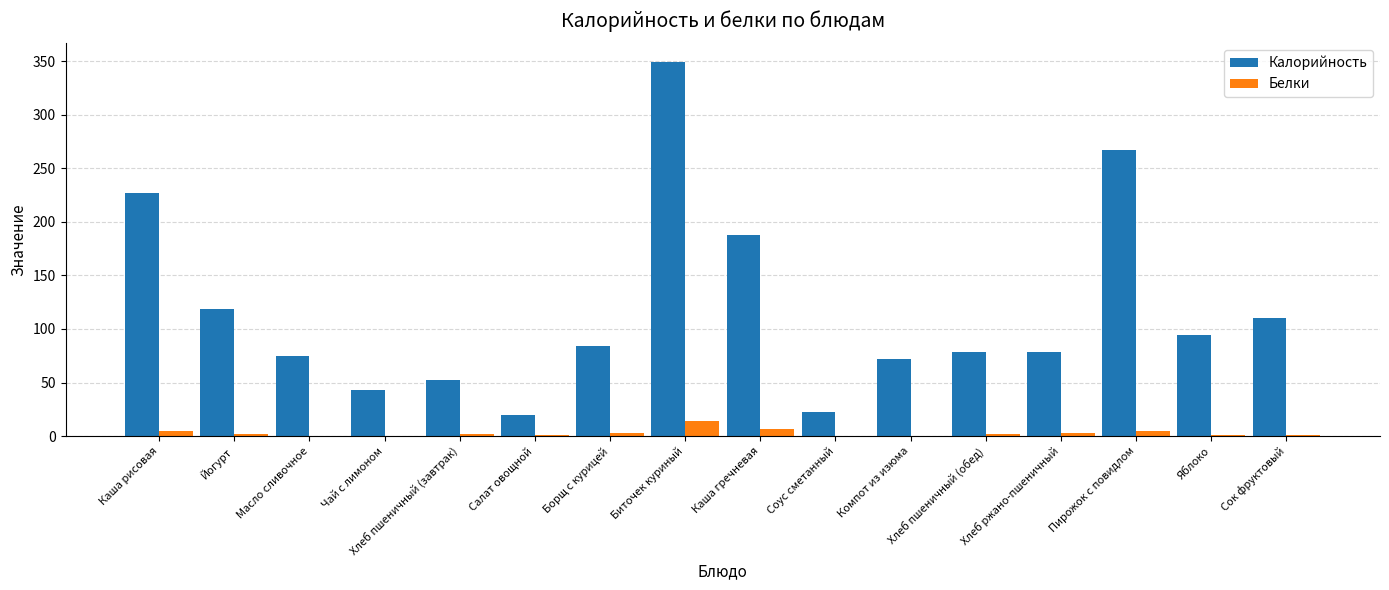

What is the approximate value of Калорийность at Компот из изюма?

72.0